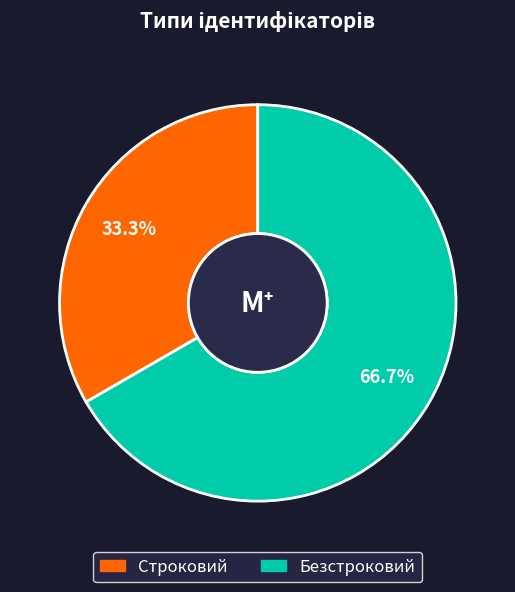

What percentage is the Безстроковий slice, to the nearest percent?

67%